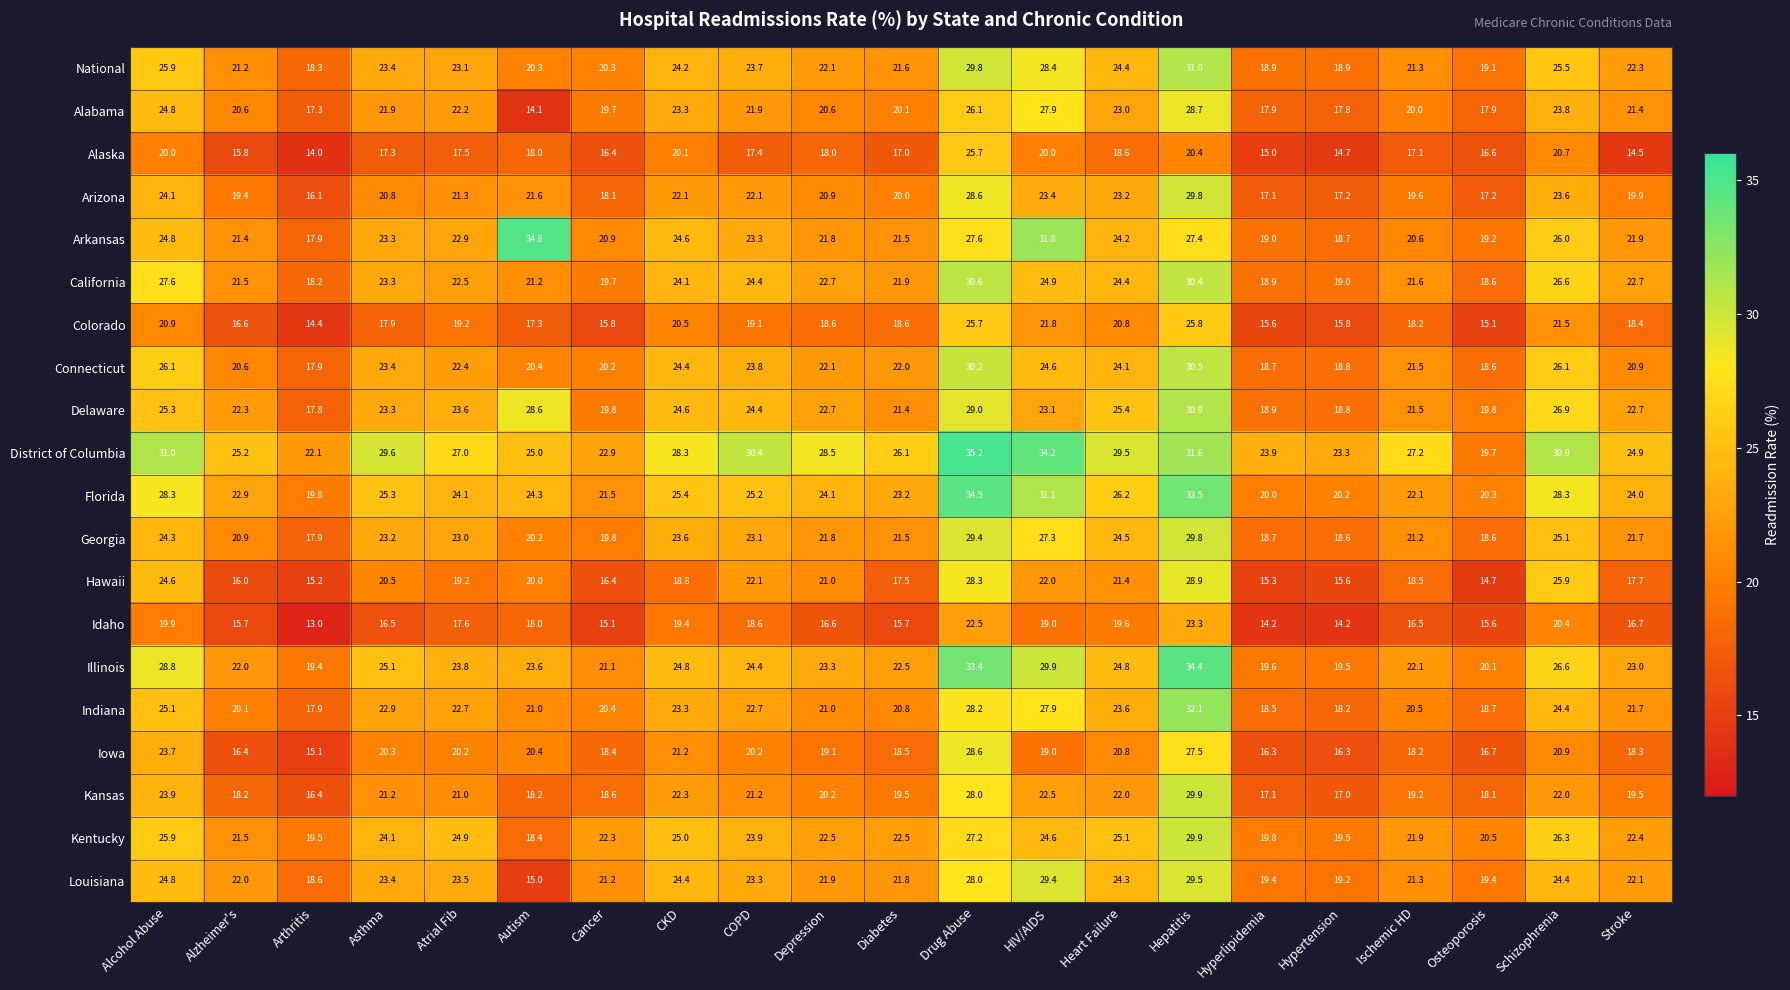

What is the spread (max minus min) of values at Alcohol Abuse?

11.1